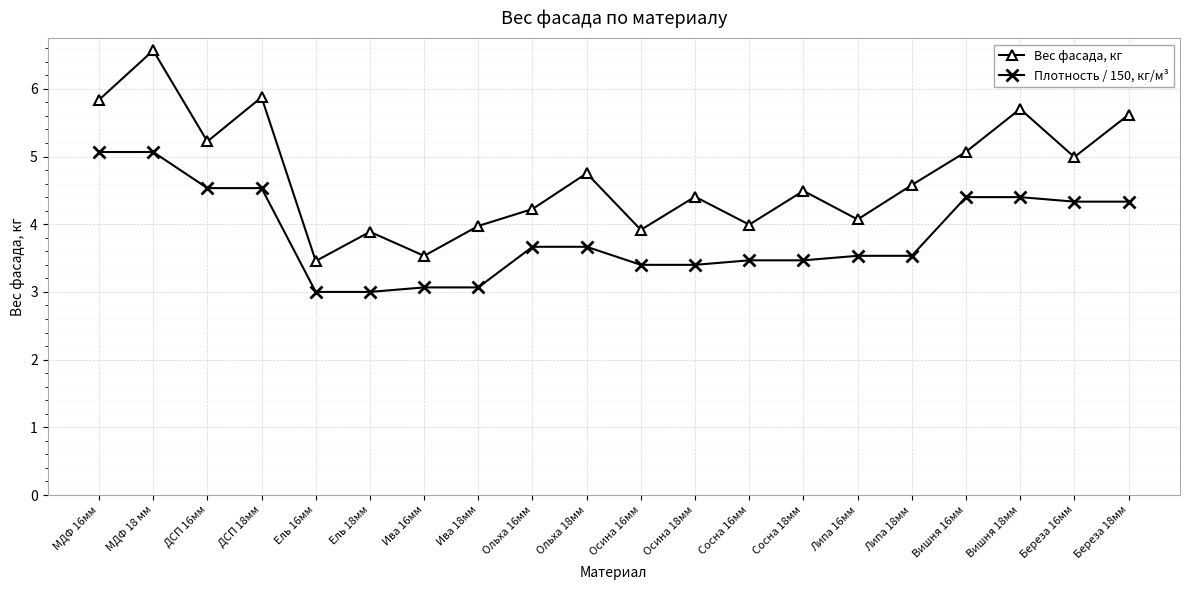

What is the label of the 3rd point from the right?

Вишня 18мм